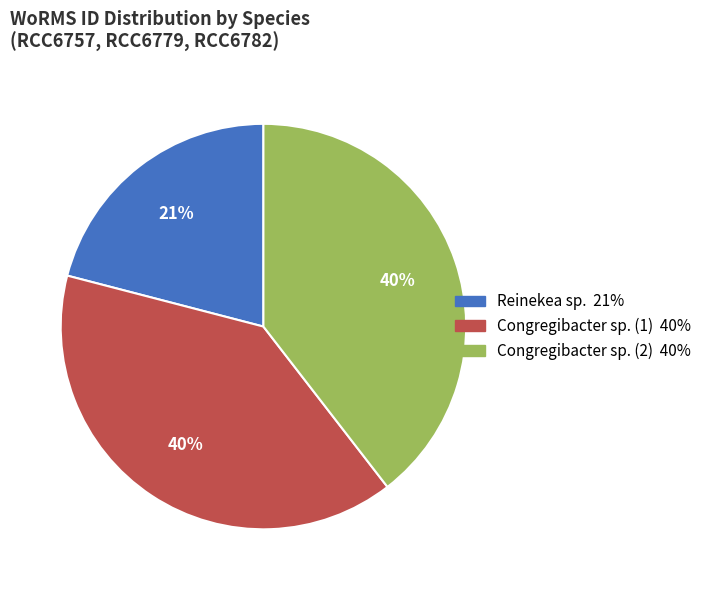

Is there a majority slice in this chart?

No